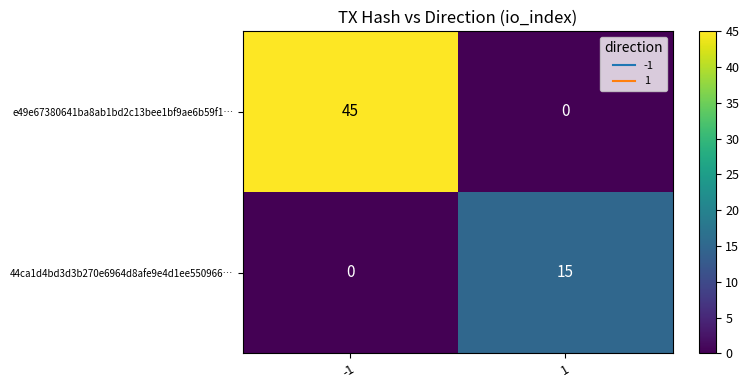

How many distinct data groups are displayed?

2